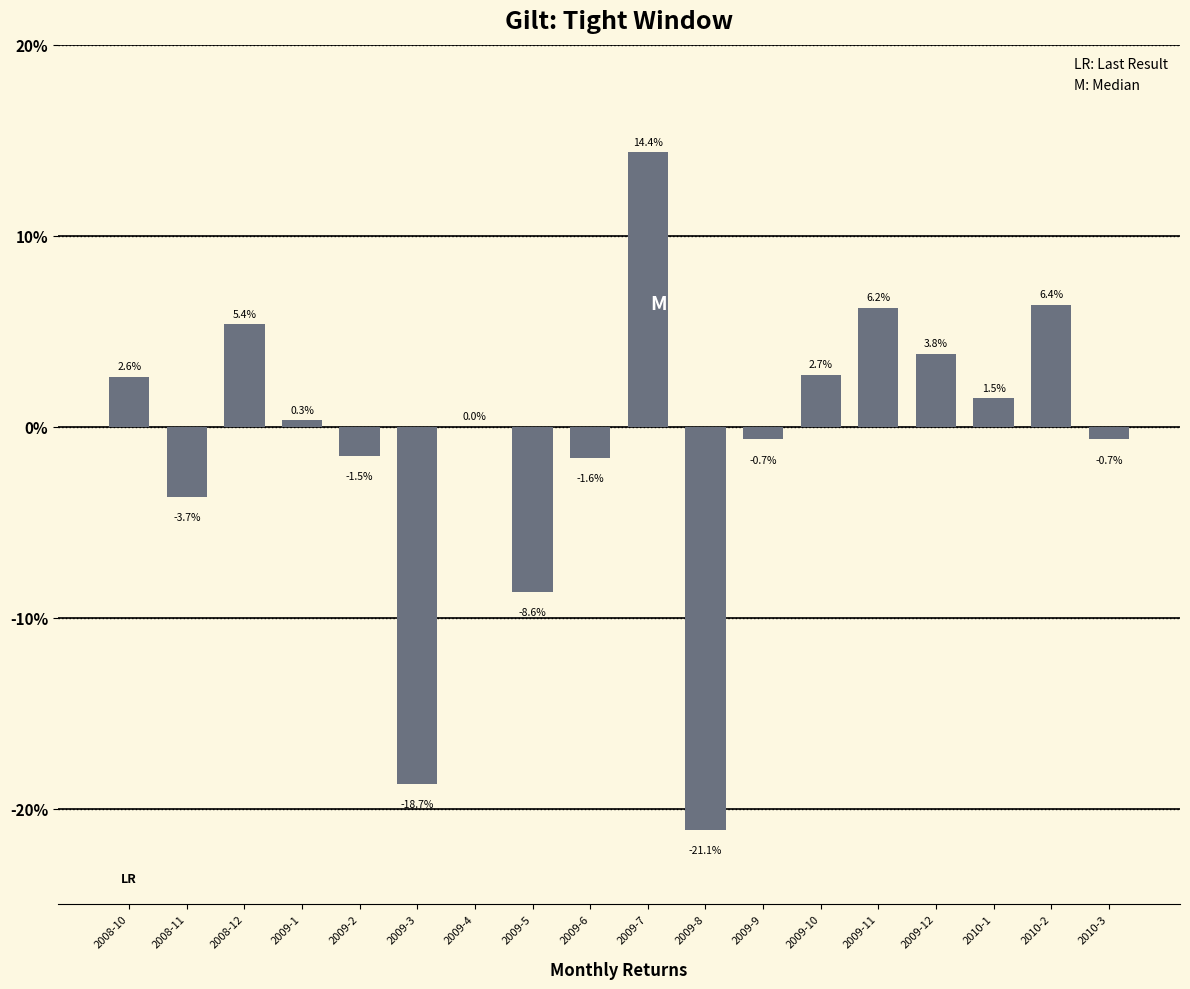

What is the maximum value shown in the chart?

0.1